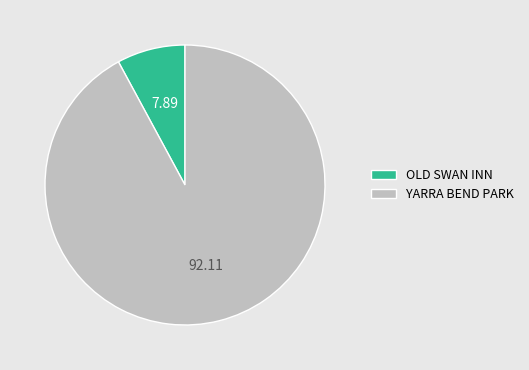

True or false: YARRA BEND PARK accounts for 92% of the total.

True